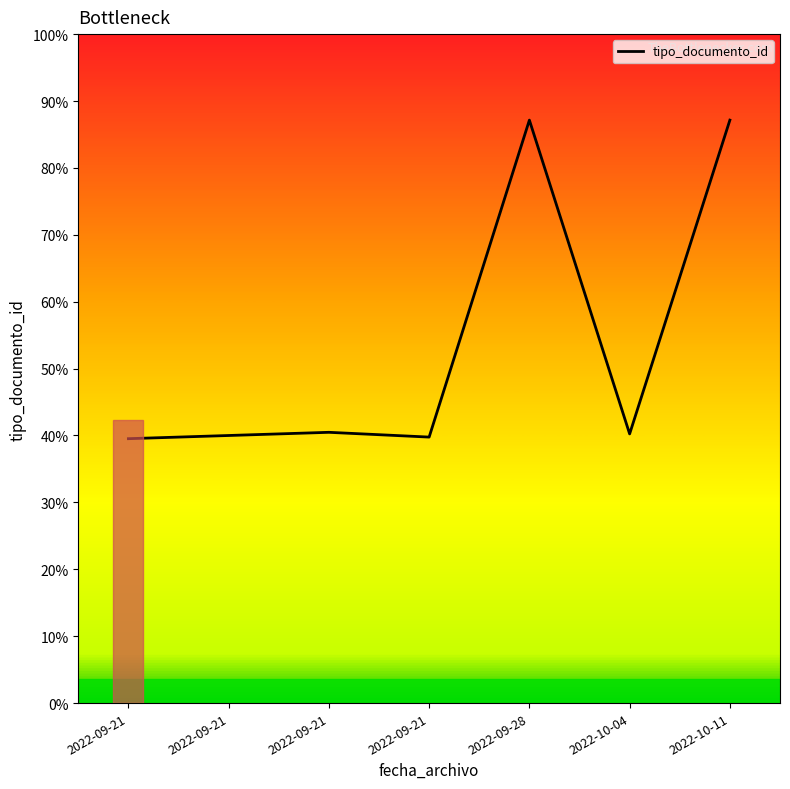

Does the chart display data point markers on the line(s)?

No